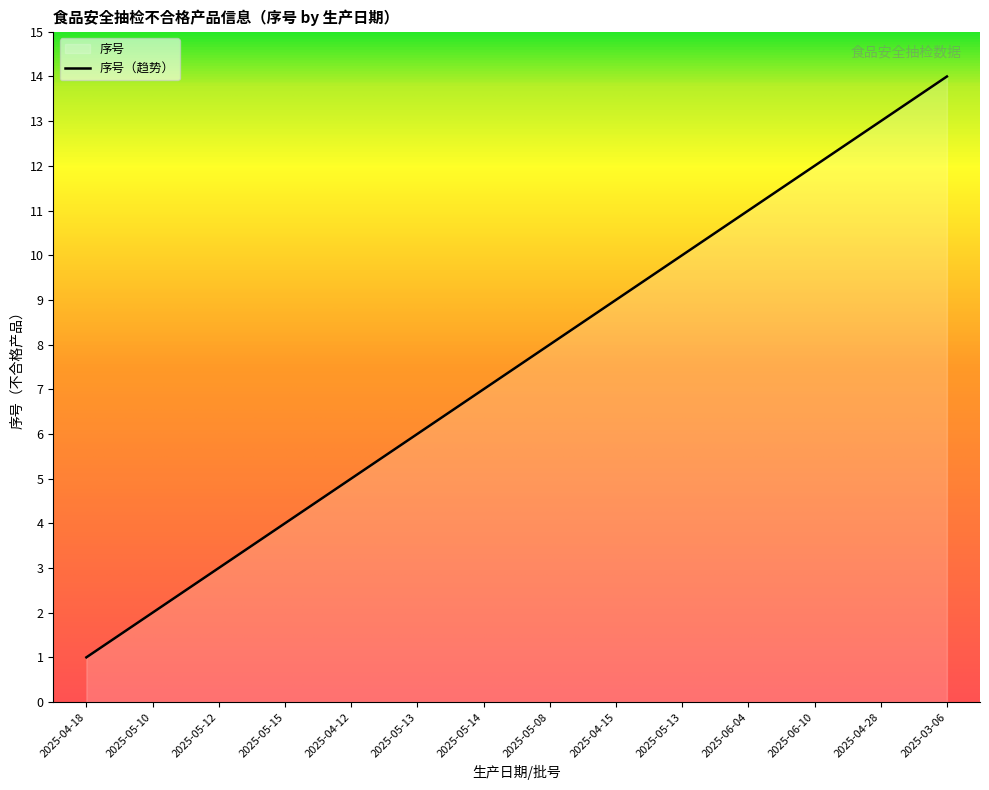

True or false: the data shows 11 at 2025-06-04.

True